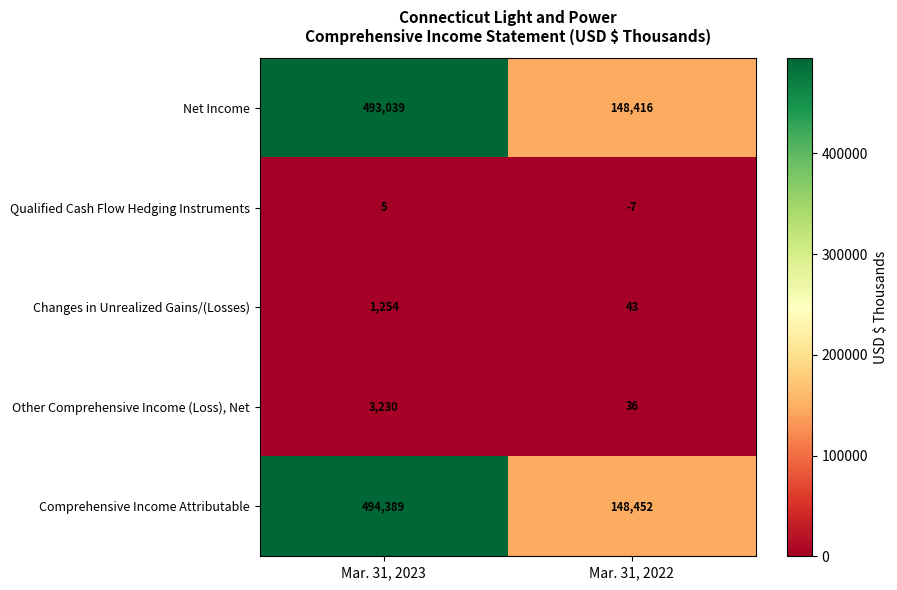

How many distinct data groups are displayed?

5